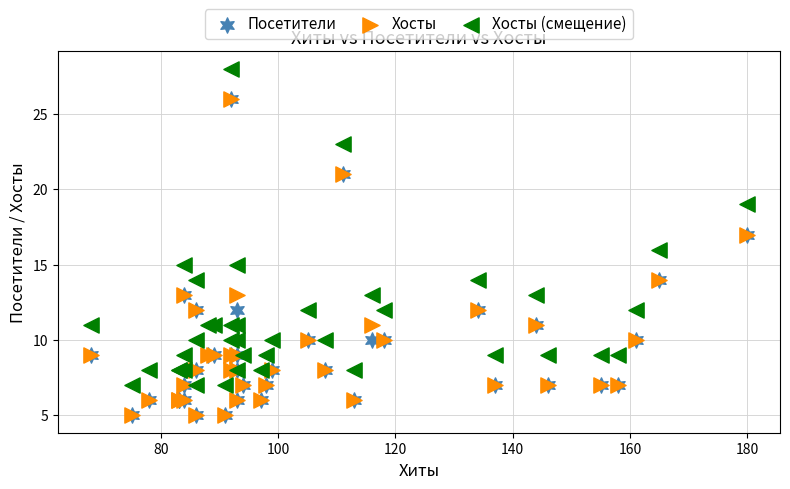

What are all the series names shown in the legend?

Посетители, Хосты, Хосты (смещение)